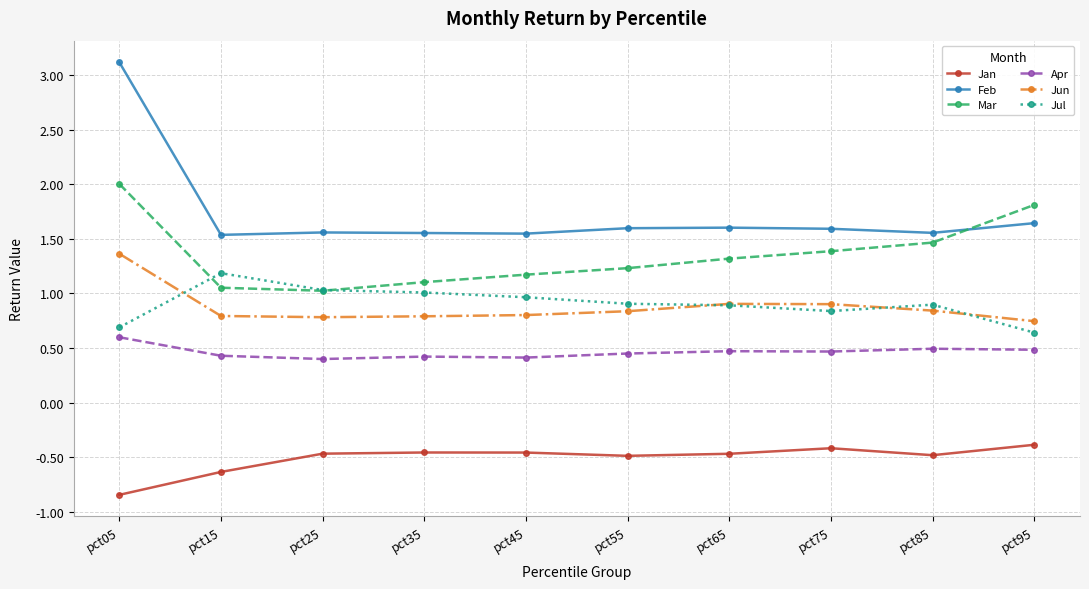

What are all the series names shown in the legend?

Jan, Feb, Mar, Apr, Jun, Jul